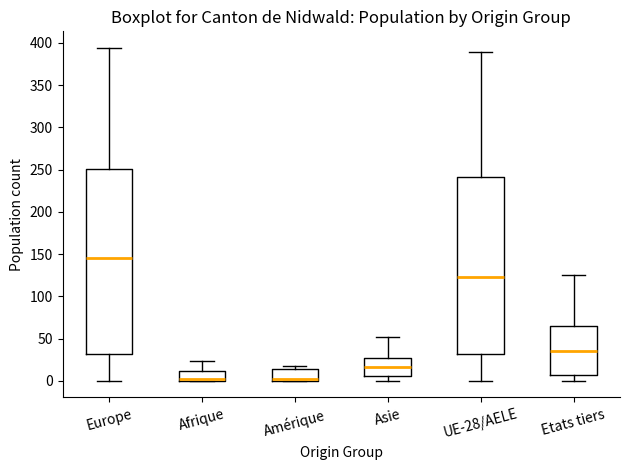

Comparing the boxes themselves (not the whiskers), which one is the tallest?

Europe